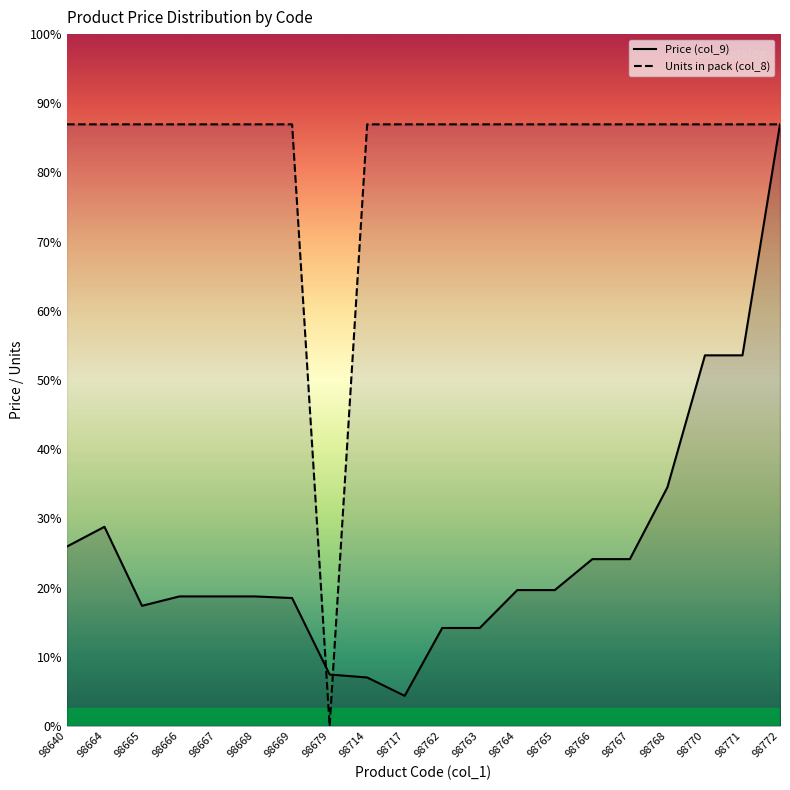

At 98668, list the series in order from largest to smallest.

Units in pack (col_8), Price (col_9)